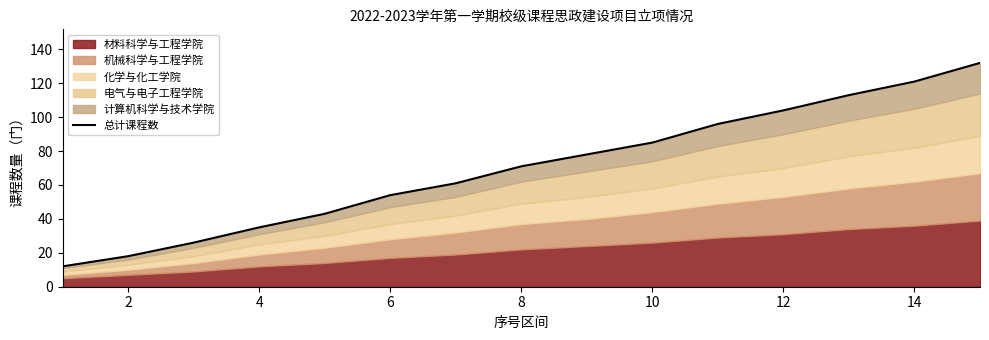

How many lines are shown in the chart?

1